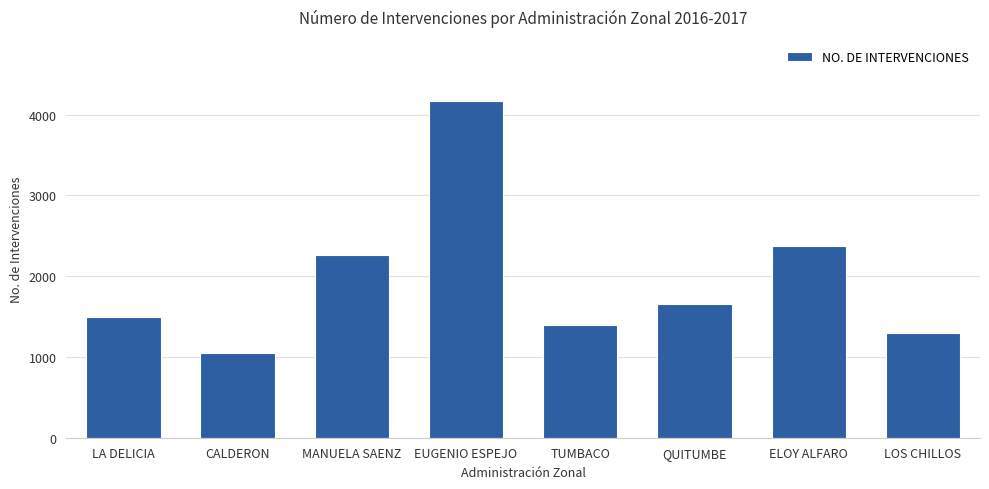

Reading left to right, extract all data points from this chart.

LA DELICIA=1493	CALDERON=1048	MANUELA SAENZ=2263	EUGENIO ESPEJO=4173	TUMBACO=1398	QUITUMBE=1650	ELOY ALFARO=2374	LOS CHILLOS=1294